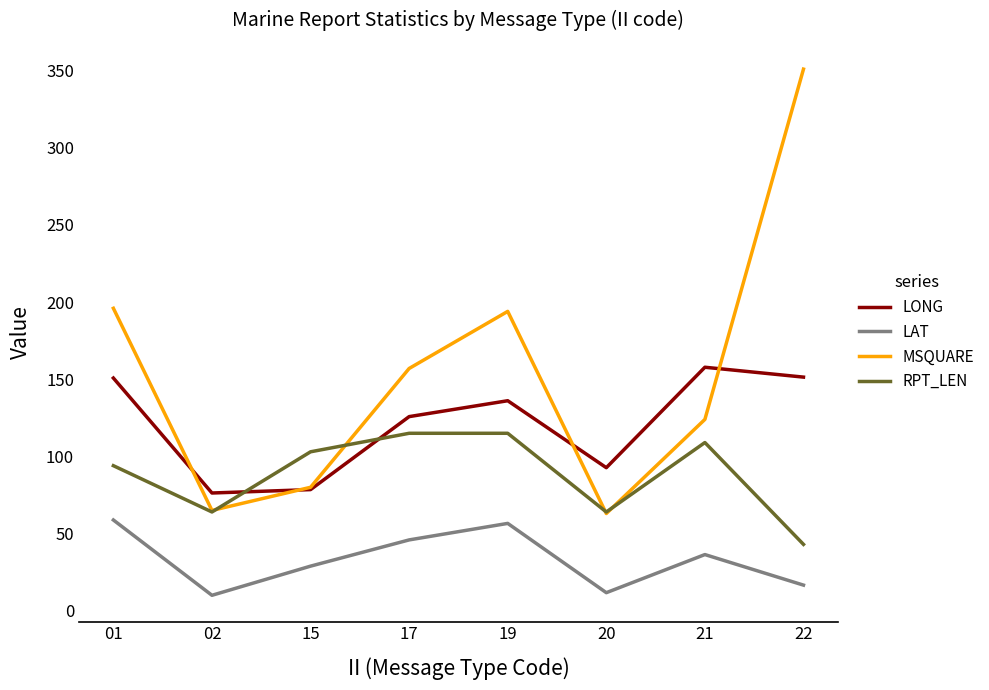

How many lines are shown in the chart?

4